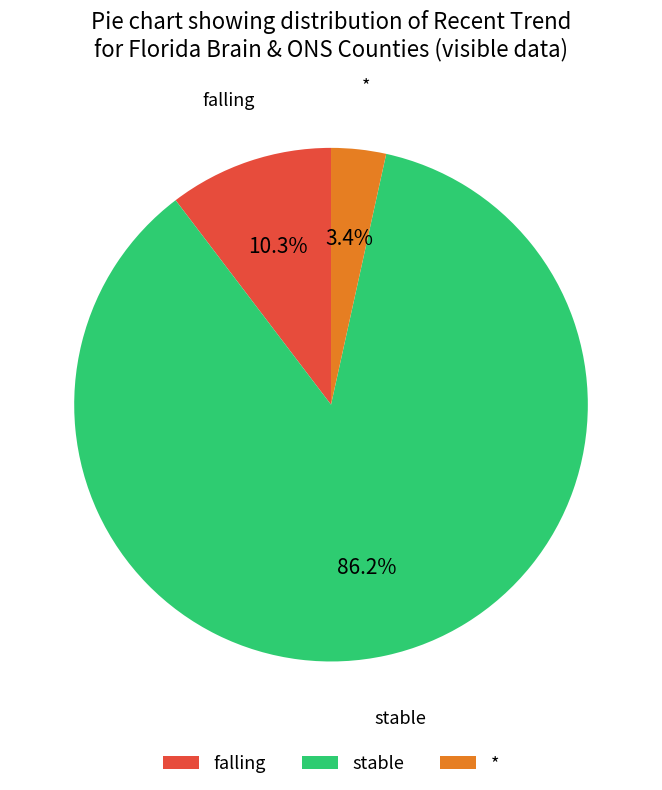

Which slice is the smallest?

*